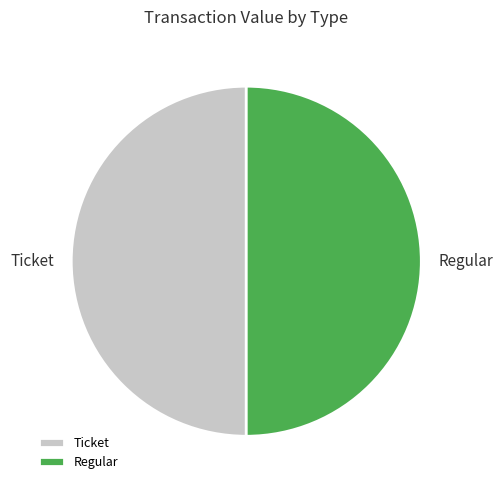

True or false: Regular accounts for 55% of the total.

False